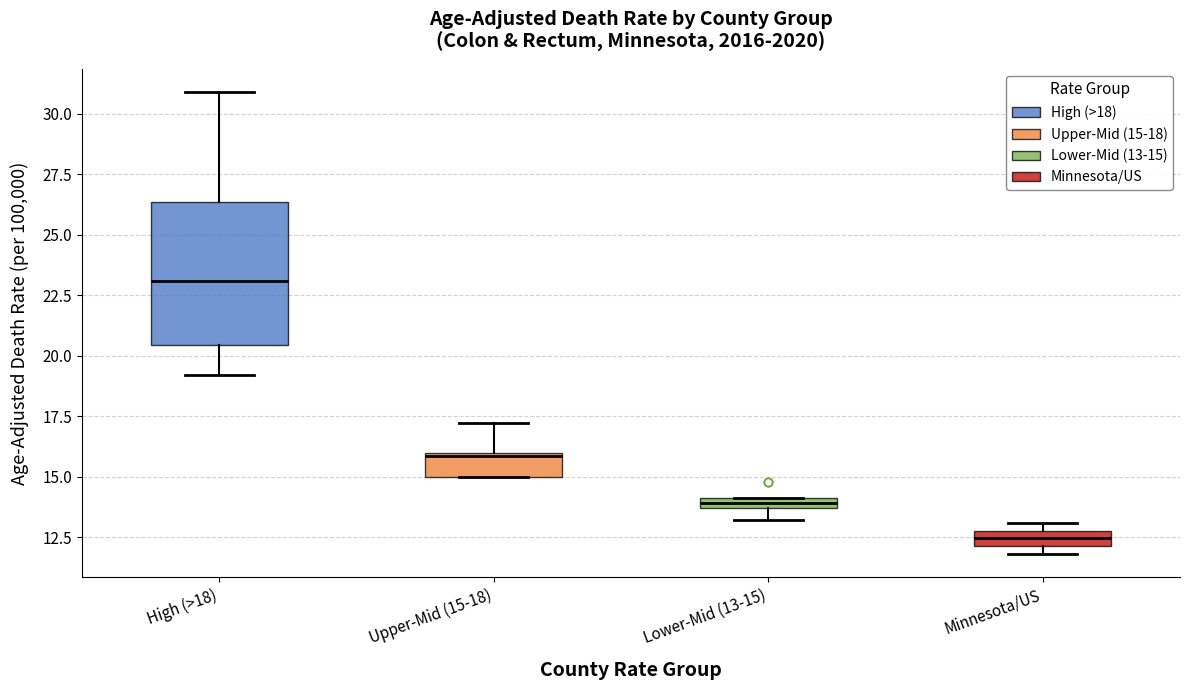

Which box has the highest median line?

High (>18)